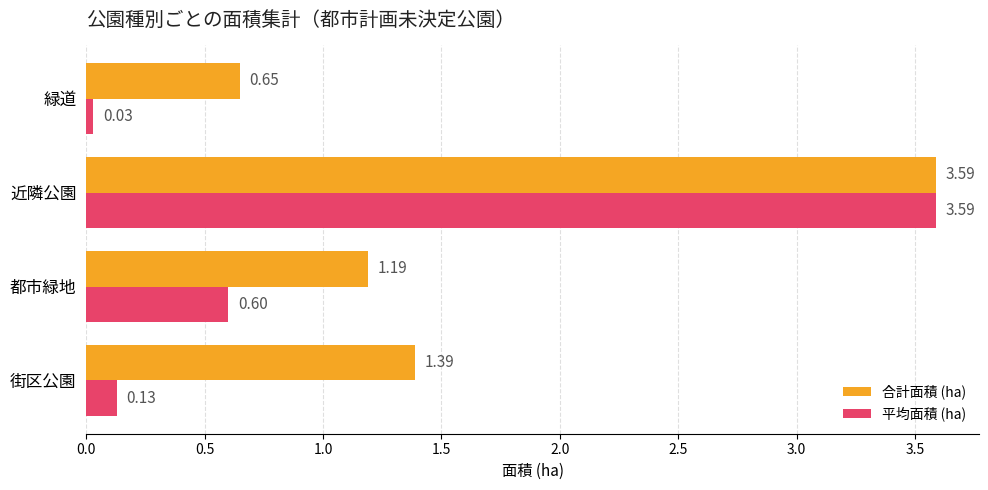

What is the difference between the second highest and second lowest values in the 平均面積 (ha) series?

0.5